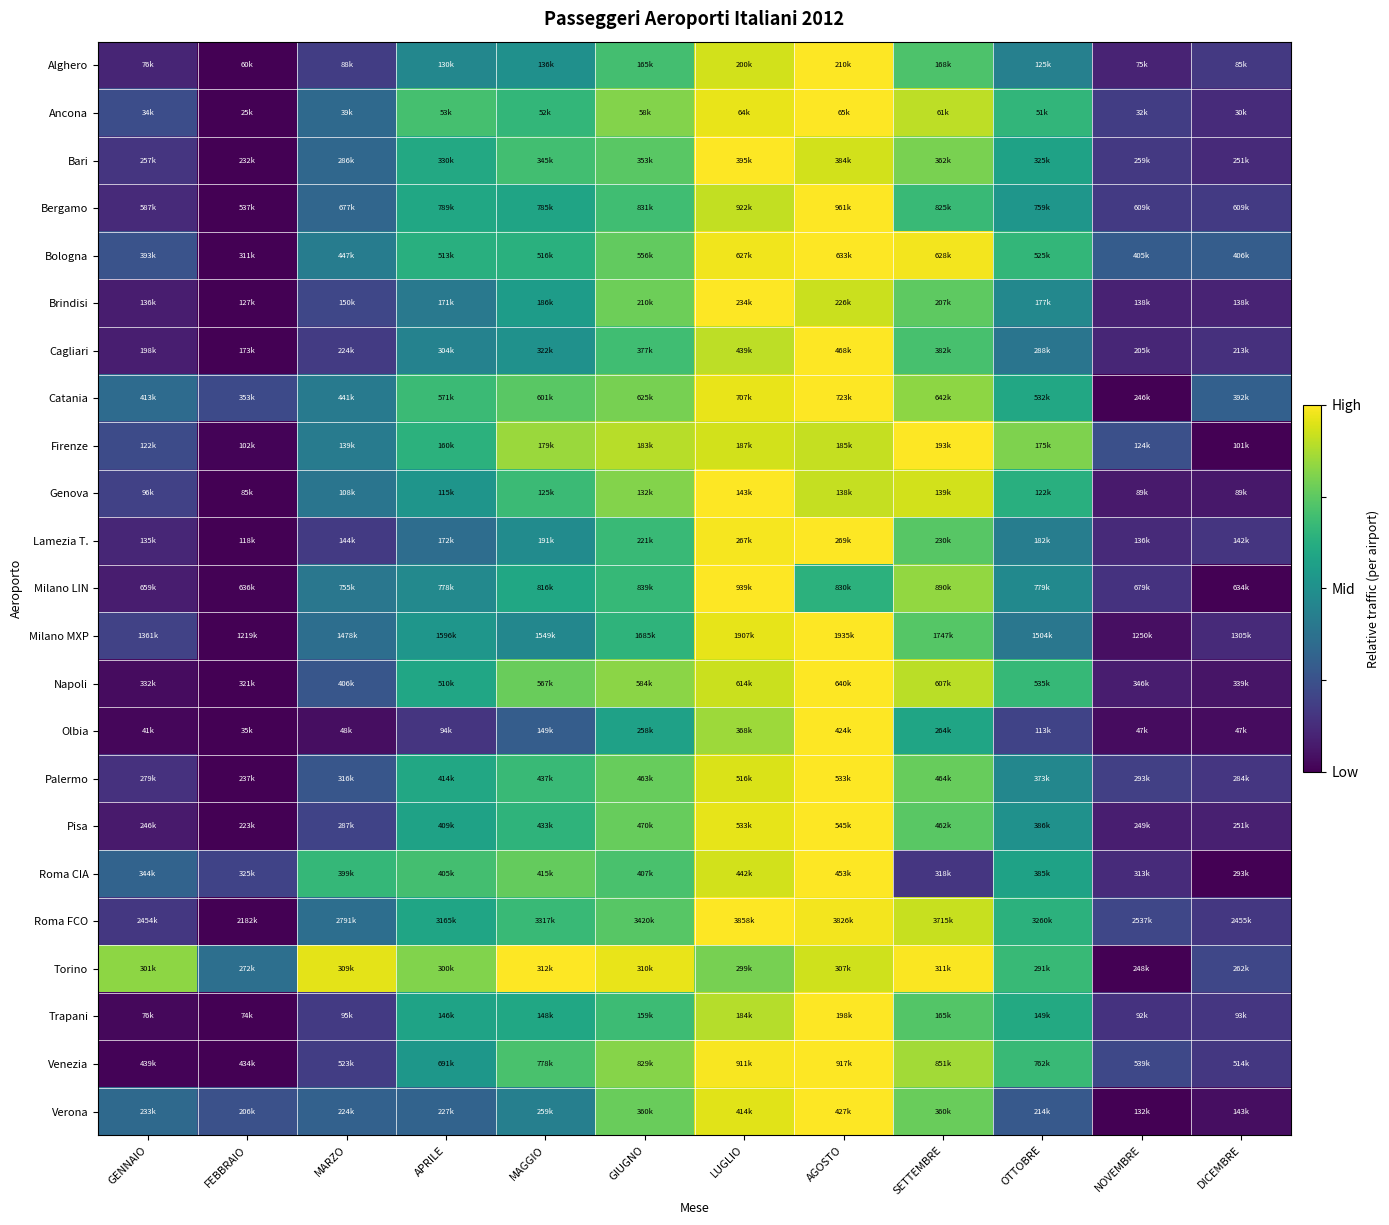

Reading right to left, extract all data points from this chart.

Alghero: DICEMBRE=0.2	NOVEMBRE=0.1	OTTOBRE=0.4	SETTEMBRE=0.7	AGOSTO=1.0	LUGLIO=0.9	GIUGNO=0.7	MAGGIO=0.5	APRILE=0.5	MARZO=0.2	FEBBRAIO=0.0	GENNAIO=0.1
Ancona: DICEMBRE=0.1	NOVEMBRE=0.2	OTTOBRE=0.7	SETTEMBRE=0.9	AGOSTO=1.0	LUGLIO=1.0	GIUGNO=0.8	MAGGIO=0.7	APRILE=0.7	MARZO=0.3	FEBBRAIO=0.0	GENNAIO=0.2
Bari: DICEMBRE=0.1	NOVEMBRE=0.2	OTTOBRE=0.6	SETTEMBRE=0.8	AGOSTO=0.9	LUGLIO=1.0	GIUGNO=0.7	MAGGIO=0.7	APRILE=0.6	MARZO=0.3	FEBBRAIO=0.0	GENNAIO=0.2
Bergamo: DICEMBRE=0.2	NOVEMBRE=0.2	OTTOBRE=0.5	SETTEMBRE=0.7	AGOSTO=1.0	LUGLIO=0.9	GIUGNO=0.7	MAGGIO=0.6	APRILE=0.6	MARZO=0.3	FEBBRAIO=0.0	GENNAIO=0.1
Bologna: DICEMBRE=0.3	NOVEMBRE=0.3	OTTOBRE=0.7	SETTEMBRE=1.0	AGOSTO=1.0	LUGLIO=1.0	GIUGNO=0.8	MAGGIO=0.6	APRILE=0.6	MARZO=0.4	FEBBRAIO=0.0	GENNAIO=0.3
Brindisi: DICEMBRE=0.1	NOVEMBRE=0.1	OTTOBRE=0.5	SETTEMBRE=0.8	AGOSTO=0.9	LUGLIO=1.0	GIUGNO=0.8	MAGGIO=0.6	APRILE=0.4	MARZO=0.2	FEBBRAIO=0.0	GENNAIO=0.1
Cagliari: DICEMBRE=0.1	NOVEMBRE=0.1	OTTOBRE=0.4	SETTEMBRE=0.7	AGOSTO=1.0	LUGLIO=0.9	GIUGNO=0.7	MAGGIO=0.5	APRILE=0.4	MARZO=0.2	FEBBRAIO=0.0	GENNAIO=0.1
Catania: DICEMBRE=0.3	NOVEMBRE=0.0	OTTOBRE=0.6	SETTEMBRE=0.8	AGOSTO=1.0	LUGLIO=1.0	GIUGNO=0.8	MAGGIO=0.7	APRILE=0.7	MARZO=0.4	FEBBRAIO=0.2	GENNAIO=0.3
Firenze: DICEMBRE=0.0	NOVEMBRE=0.2	OTTOBRE=0.8	SETTEMBRE=1.0	AGOSTO=0.9	LUGLIO=0.9	GIUGNO=0.9	MAGGIO=0.8	APRILE=0.6	MARZO=0.4	FEBBRAIO=0.0	GENNAIO=0.2
Genova: DICEMBRE=0.1	NOVEMBRE=0.1	OTTOBRE=0.6	SETTEMBRE=0.9	AGOSTO=0.9	LUGLIO=1.0	GIUGNO=0.8	MAGGIO=0.7	APRILE=0.5	MARZO=0.4	FEBBRAIO=0.0	GENNAIO=0.2
Lamezia T.: DICEMBRE=0.2	NOVEMBRE=0.1	OTTOBRE=0.4	SETTEMBRE=0.7	AGOSTO=1.0	LUGLIO=1.0	GIUGNO=0.7	MAGGIO=0.5	APRILE=0.4	MARZO=0.2	FEBBRAIO=0.0	GENNAIO=0.1
Milano LIN: DICEMBRE=0.0	NOVEMBRE=0.1	OTTOBRE=0.5	SETTEMBRE=0.8	AGOSTO=0.6	LUGLIO=1.0	GIUGNO=0.7	MAGGIO=0.6	APRILE=0.5	MARZO=0.4	FEBBRAIO=0.0	GENNAIO=0.1
Milano MXP: DICEMBRE=0.1	NOVEMBRE=0.0	OTTOBRE=0.4	SETTEMBRE=0.7	AGOSTO=1.0	LUGLIO=1.0	GIUGNO=0.7	MAGGIO=0.5	APRILE=0.5	MARZO=0.4	FEBBRAIO=0.0	GENNAIO=0.2
Napoli: DICEMBRE=0.1	NOVEMBRE=0.1	OTTOBRE=0.7	SETTEMBRE=0.9	AGOSTO=1.0	LUGLIO=0.9	GIUGNO=0.8	MAGGIO=0.8	APRILE=0.6	MARZO=0.3	FEBBRAIO=0.0	GENNAIO=0.0
Olbia: DICEMBRE=0.0	NOVEMBRE=0.0	OTTOBRE=0.2	SETTEMBRE=0.6	AGOSTO=1.0	LUGLIO=0.9	GIUGNO=0.6	MAGGIO=0.3	APRILE=0.2	MARZO=0.0	FEBBRAIO=0.0	GENNAIO=0.0
Palermo: DICEMBRE=0.2	NOVEMBRE=0.2	OTTOBRE=0.5	SETTEMBRE=0.8	AGOSTO=1.0	LUGLIO=0.9	GIUGNO=0.8	MAGGIO=0.7	APRILE=0.6	MARZO=0.3	FEBBRAIO=0.0	GENNAIO=0.1
Pisa: DICEMBRE=0.1	NOVEMBRE=0.1	OTTOBRE=0.5	SETTEMBRE=0.7	AGOSTO=1.0	LUGLIO=1.0	GIUGNO=0.8	MAGGIO=0.7	APRILE=0.6	MARZO=0.2	FEBBRAIO=0.0	GENNAIO=0.1
Roma CIA: DICEMBRE=0.0	NOVEMBRE=0.1	OTTOBRE=0.6	SETTEMBRE=0.2	AGOSTO=1.0	LUGLIO=0.9	GIUGNO=0.7	MAGGIO=0.8	APRILE=0.7	MARZO=0.7	FEBBRAIO=0.2	GENNAIO=0.3
Roma FCO: DICEMBRE=0.2	NOVEMBRE=0.2	OTTOBRE=0.6	SETTEMBRE=0.9	AGOSTO=1.0	LUGLIO=1.0	GIUGNO=0.7	MAGGIO=0.7	APRILE=0.6	MARZO=0.4	FEBBRAIO=0.0	GENNAIO=0.2
Torino: DICEMBRE=0.2	NOVEMBRE=0.0	OTTOBRE=0.7	SETTEMBRE=1.0	AGOSTO=0.9	LUGLIO=0.8	GIUGNO=1.0	MAGGIO=1.0	APRILE=0.8	MARZO=1.0	FEBBRAIO=0.4	GENNAIO=0.8
Trapani: DICEMBRE=0.2	NOVEMBRE=0.1	OTTOBRE=0.6	SETTEMBRE=0.7	AGOSTO=1.0	LUGLIO=0.9	GIUGNO=0.7	MAGGIO=0.6	APRILE=0.6	MARZO=0.2	FEBBRAIO=0.0	GENNAIO=0.0
Venezia: DICEMBRE=0.2	NOVEMBRE=0.2	OTTOBRE=0.7	SETTEMBRE=0.9	AGOSTO=1.0	LUGLIO=1.0	GIUGNO=0.8	MAGGIO=0.7	APRILE=0.5	MARZO=0.2	FEBBRAIO=0.0	GENNAIO=0.0
Verona: DICEMBRE=0.0	NOVEMBRE=0.0	OTTOBRE=0.3	SETTEMBRE=0.8	AGOSTO=1.0	LUGLIO=1.0	GIUGNO=0.8	MAGGIO=0.4	APRILE=0.3	MARZO=0.3	FEBBRAIO=0.2	GENNAIO=0.3